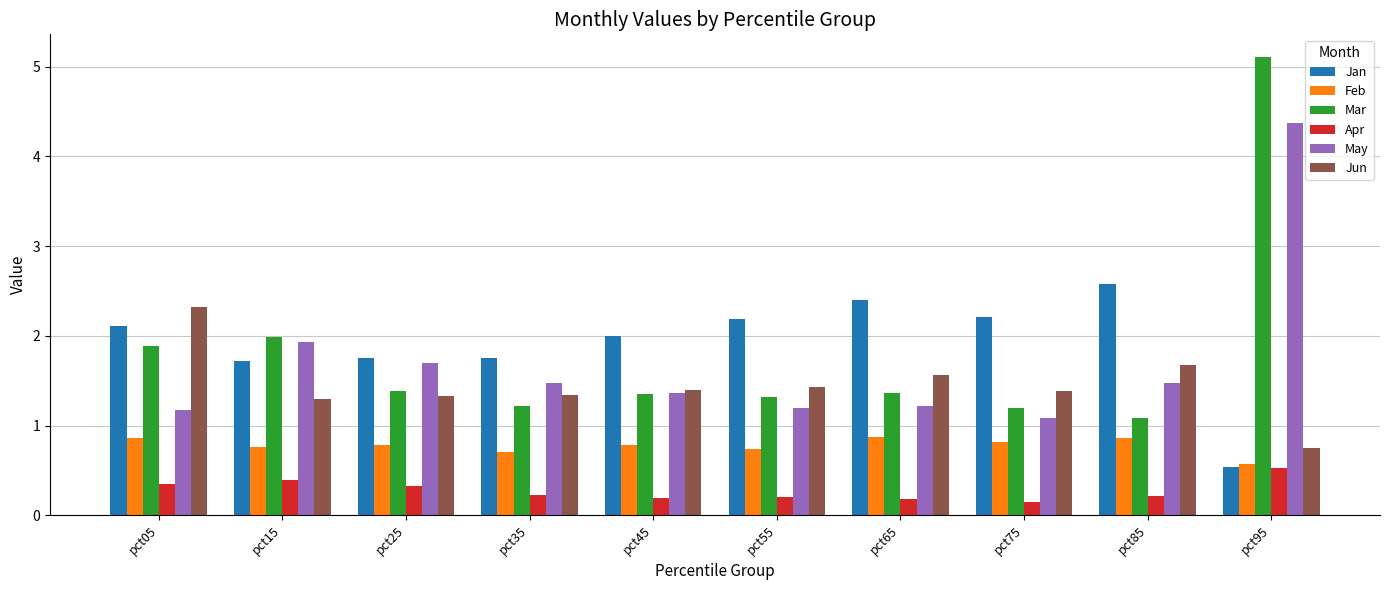

What is the difference between the highest and lowest values at pct95?

4.6